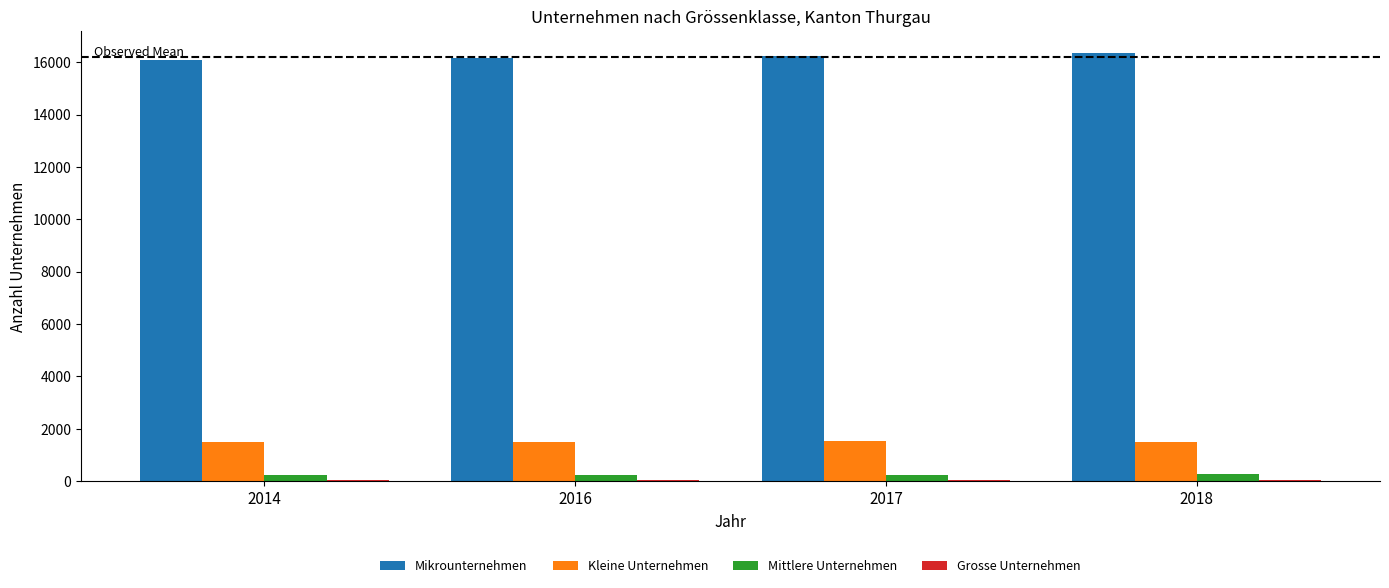

What is the total value across all series at 2014?

17831